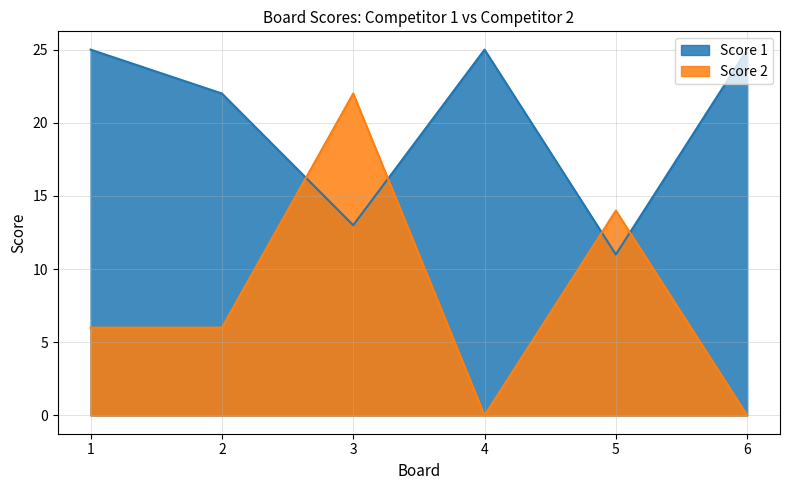

How many data points does each series have?

6